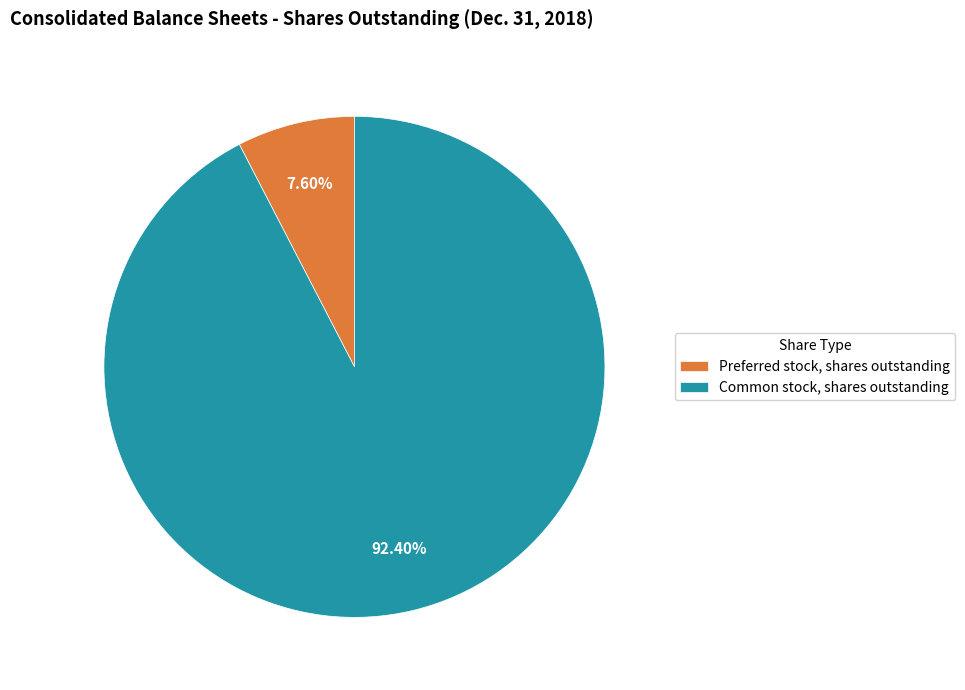

To the nearest percent, what percentage of the pie is Common stock, shares outstanding?

92%